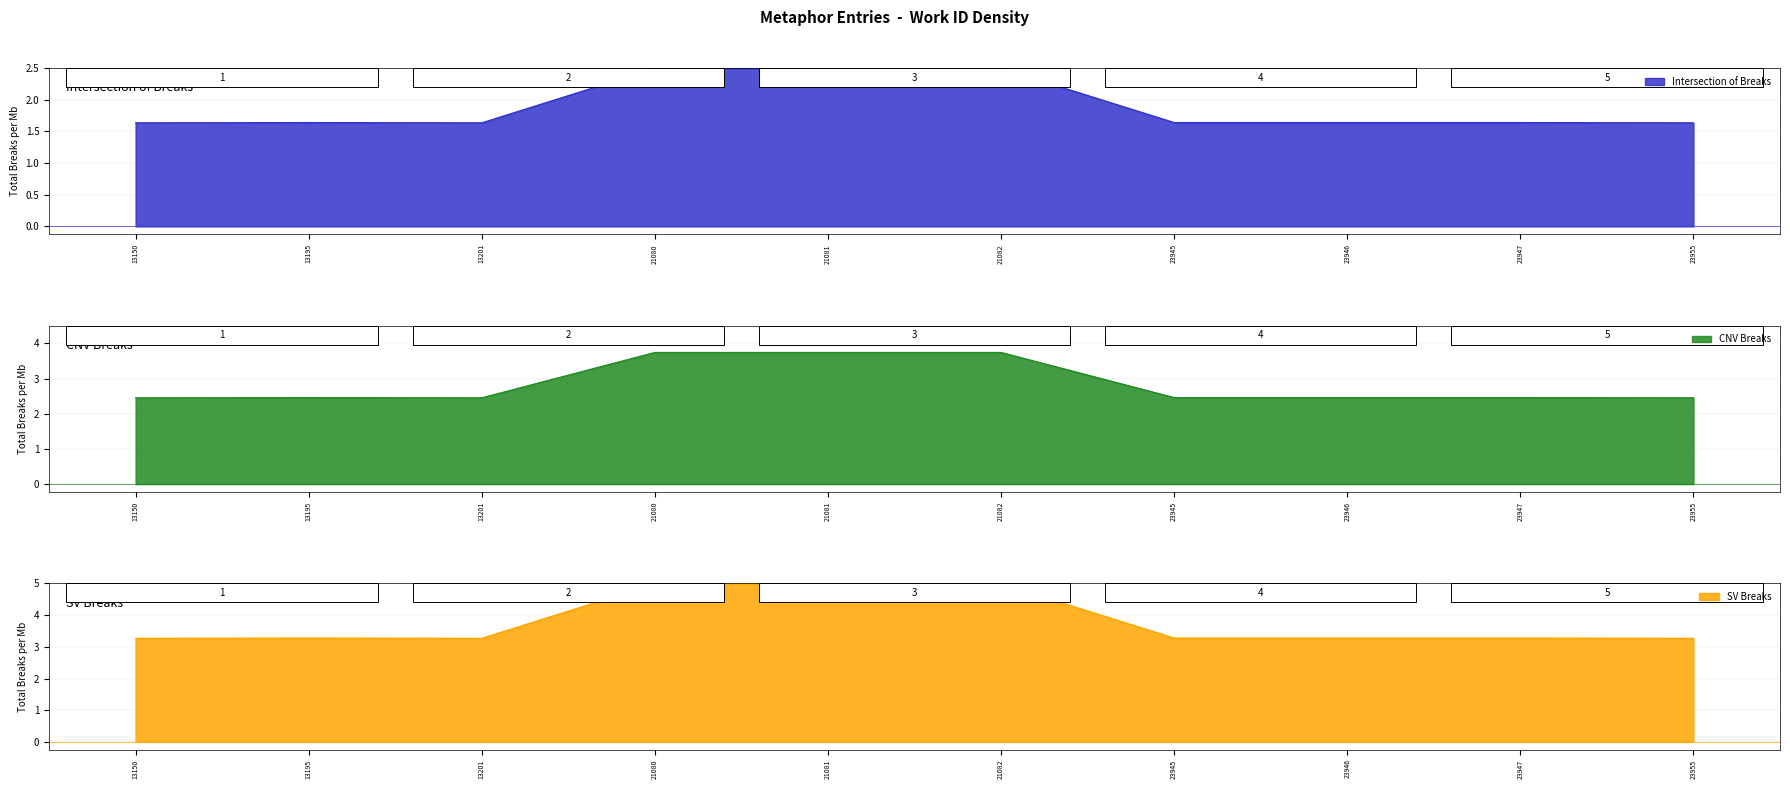

List the labels in order of value, largest first.

21080, 21081, 21082, 13195, 23945, 23946, 23947, 23955, 13150, 13201